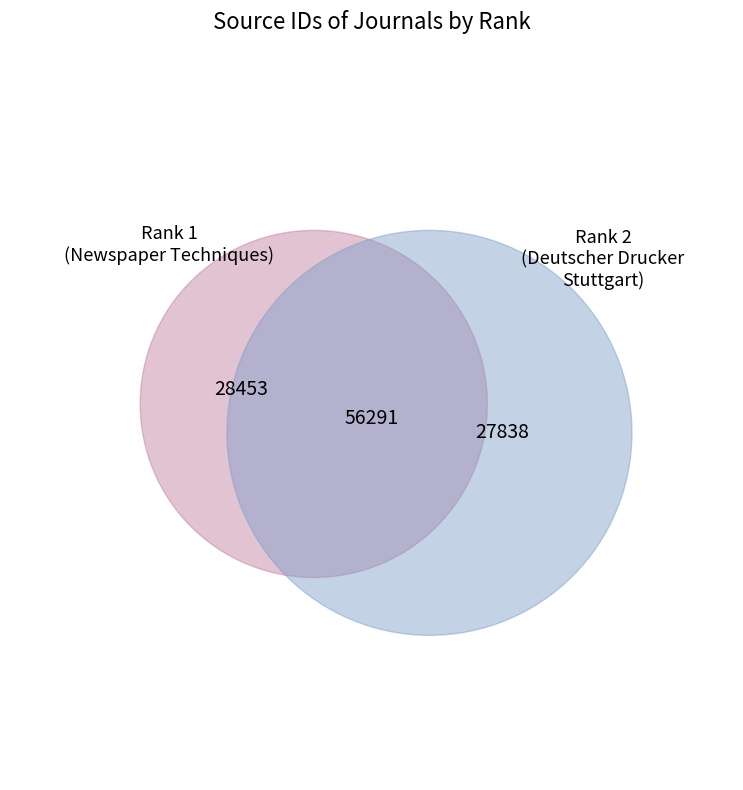

What is the change in value from 1 to 2?

-615